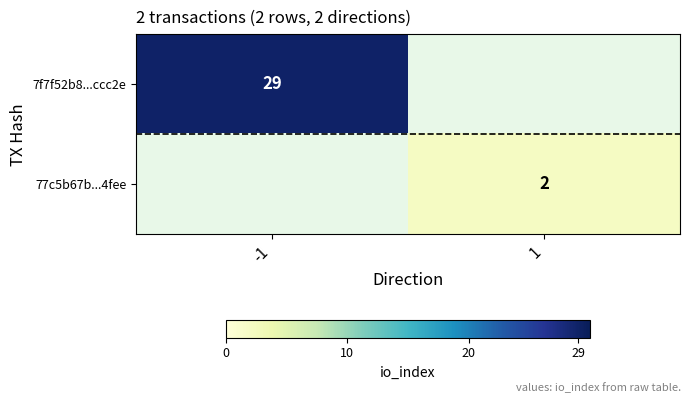

Is the value of 7f7f52b8...ccc2e at -1 greater than the value of 77c5b67b...4fee at 1?

Yes